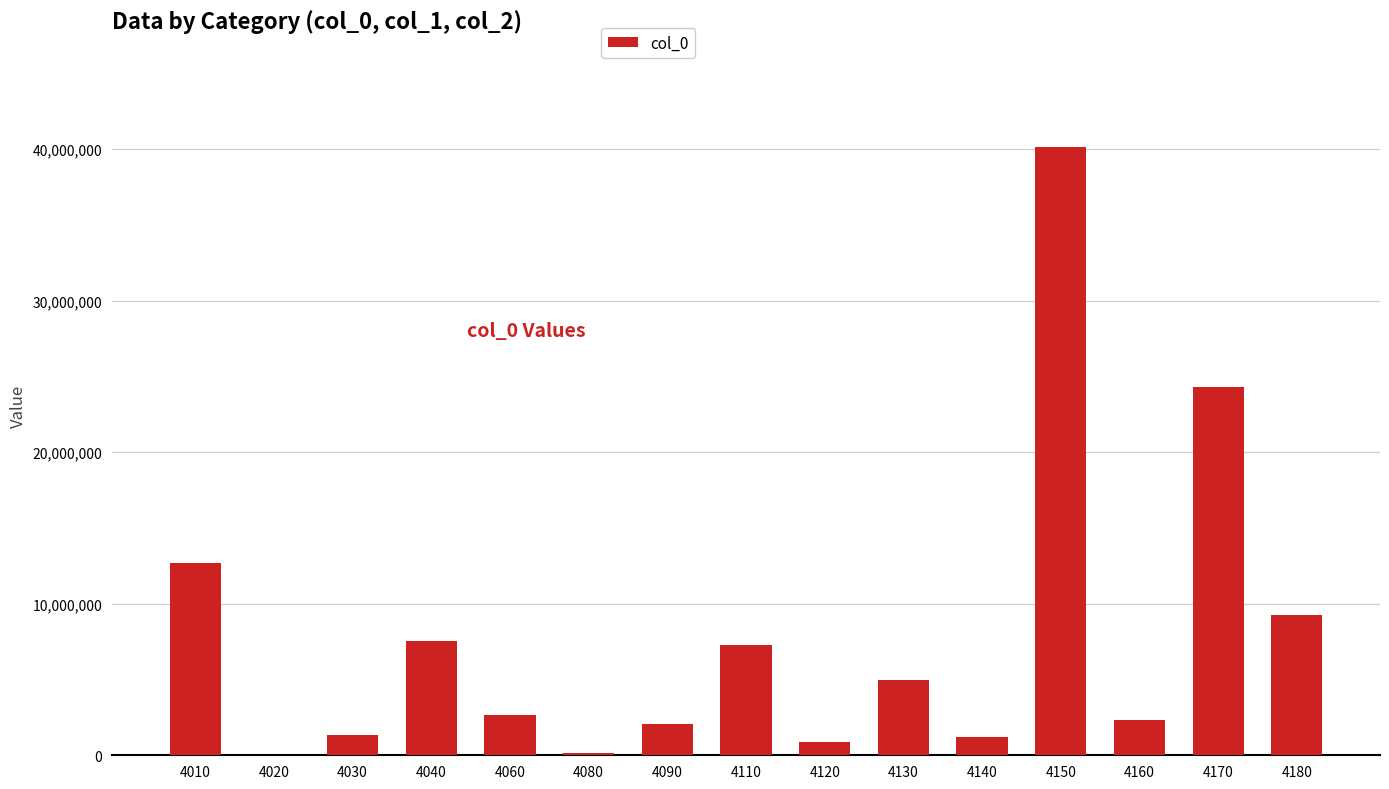

What is the maximum value shown in the chart?

40157128